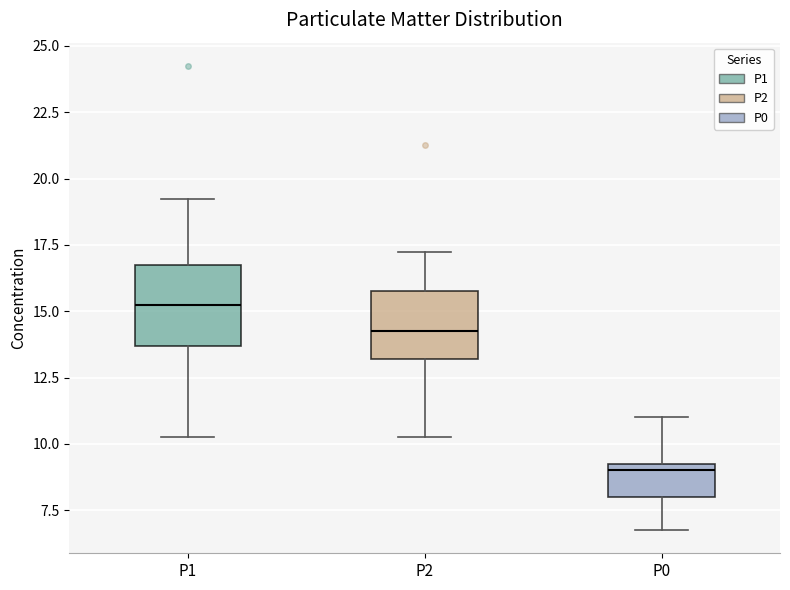

Where does the median line of the box for P1 sit on the y-axis? The values are not printed on the chart, so give them approximately, as read against the axis.

15.5